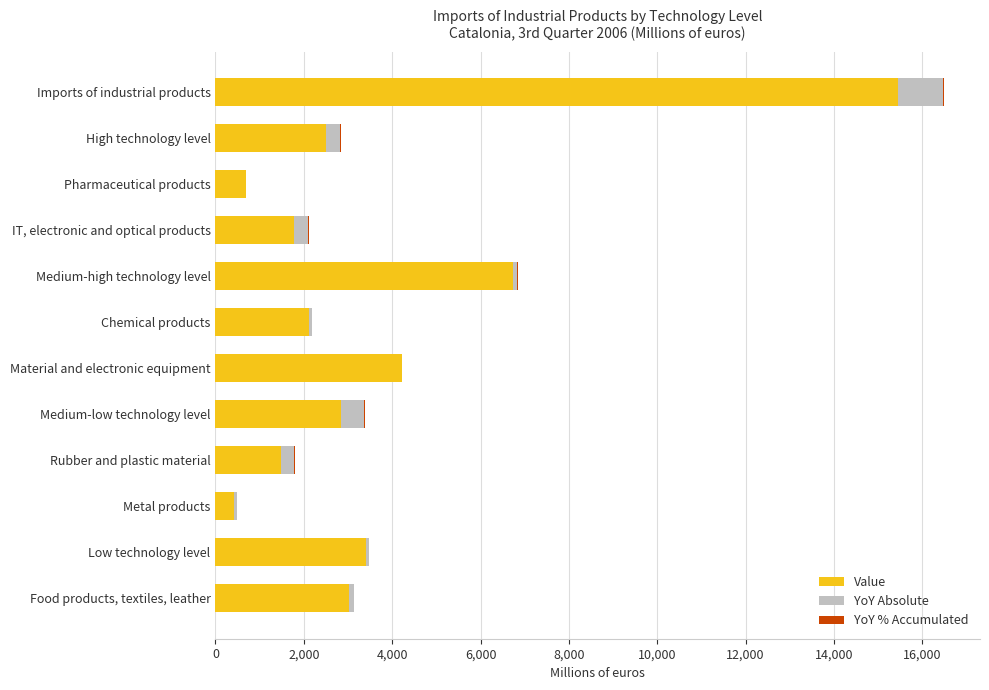

At which label does Value reach its peak?

Imports of industrial products